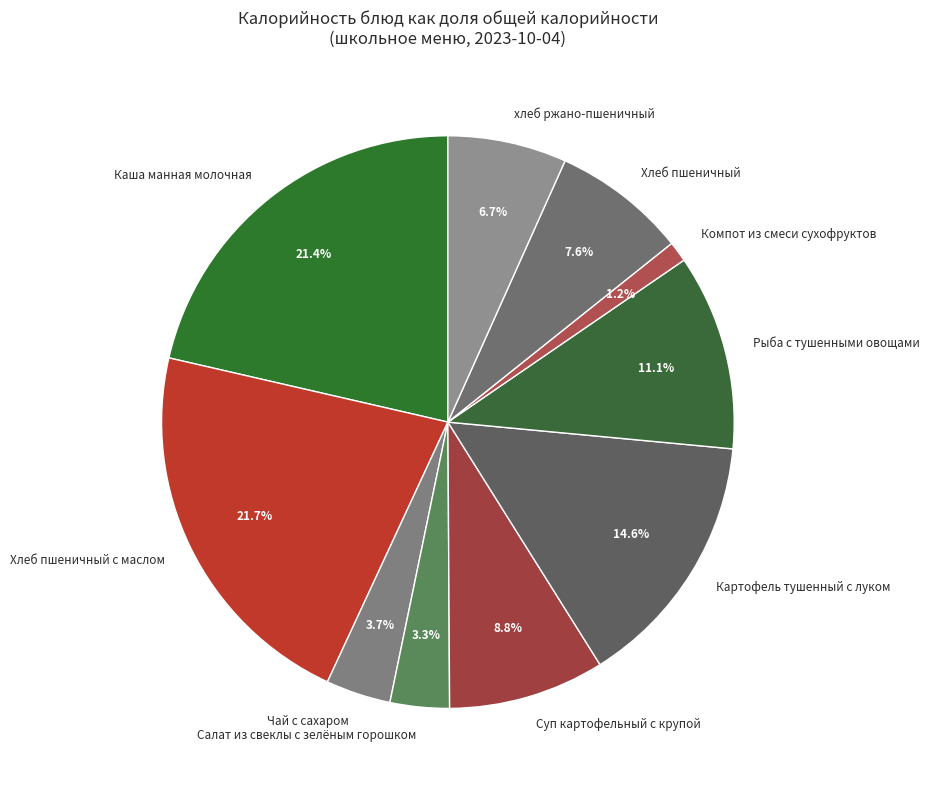

Between Компот из смеси сухофруктов and Чай с сахаром, which is larger?

Чай с сахаром